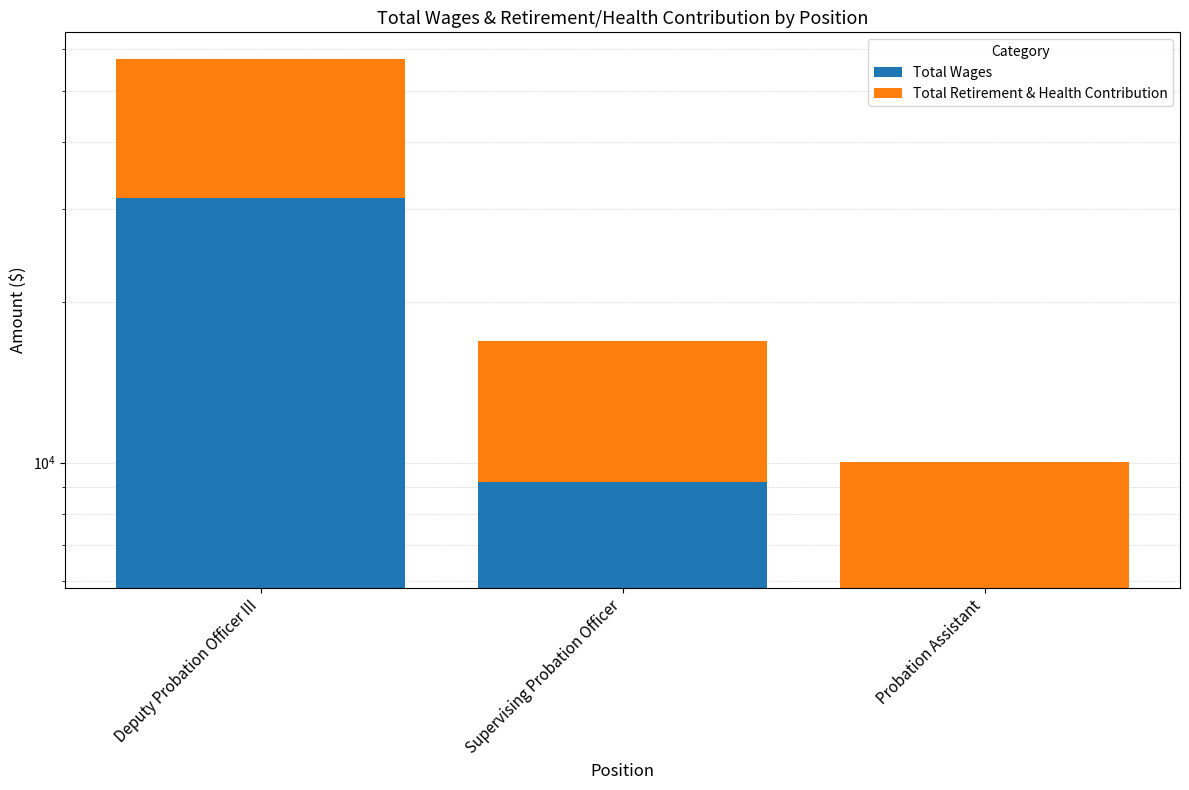

How many values in the Total Retirement & Health Contribution series exceed 7731?

1